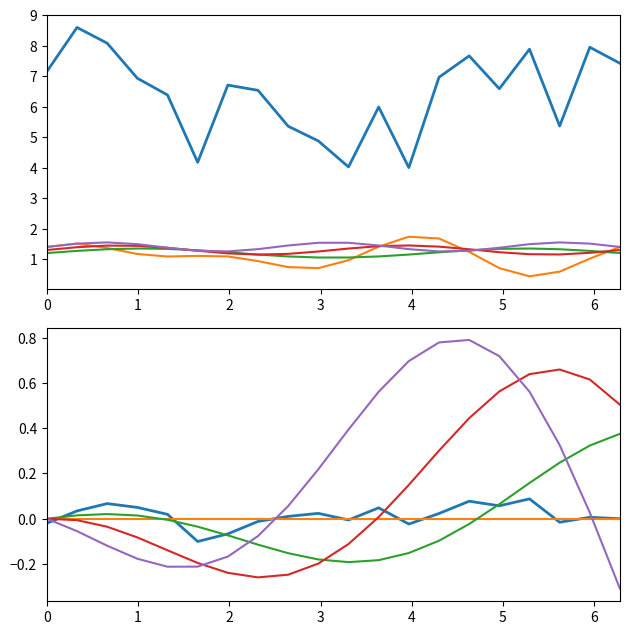

What is the value of the col_14 point at the 14th from the left?

0.8